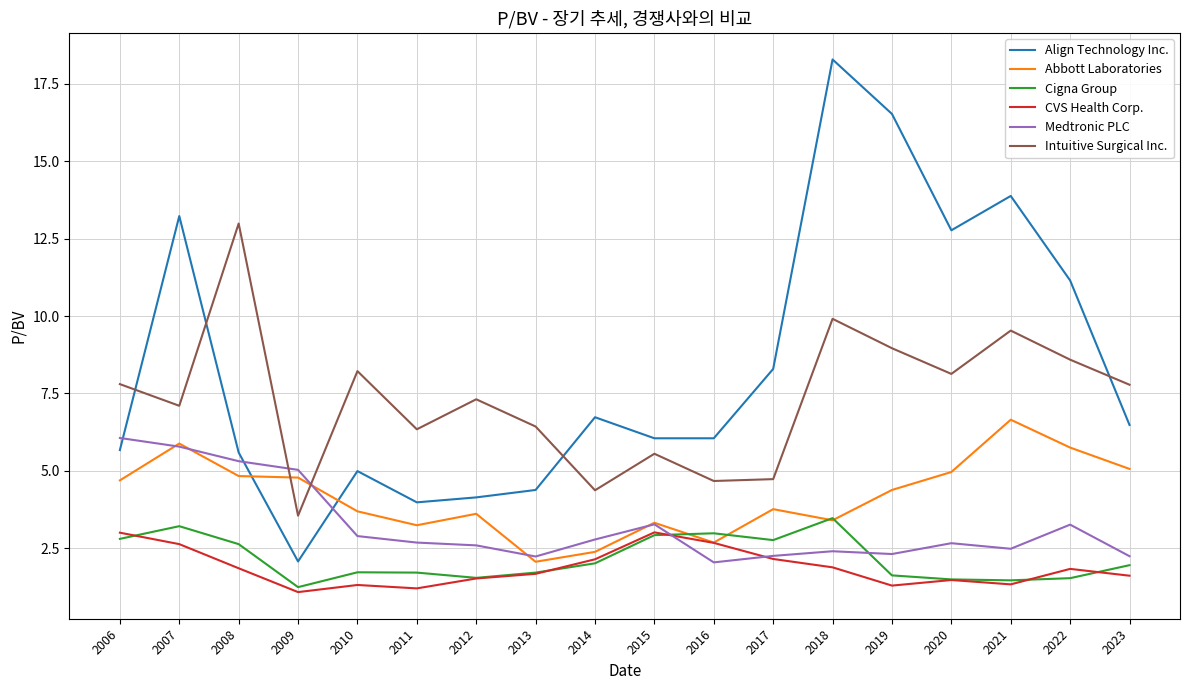

Is it true that Cigna Group equals 1.5 at 2006?

False